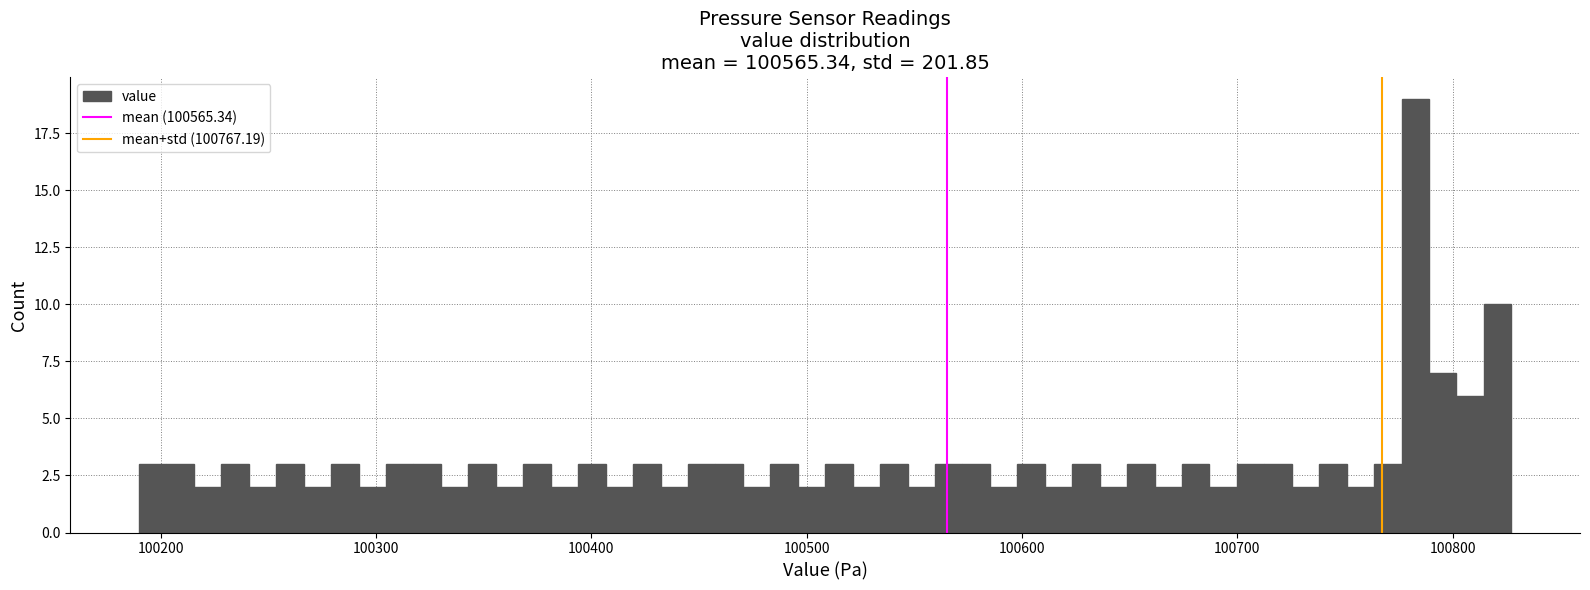

Around what value on the x-axis is the tallest bar? Give the approximate position of its centre, as read against the axis.

100780